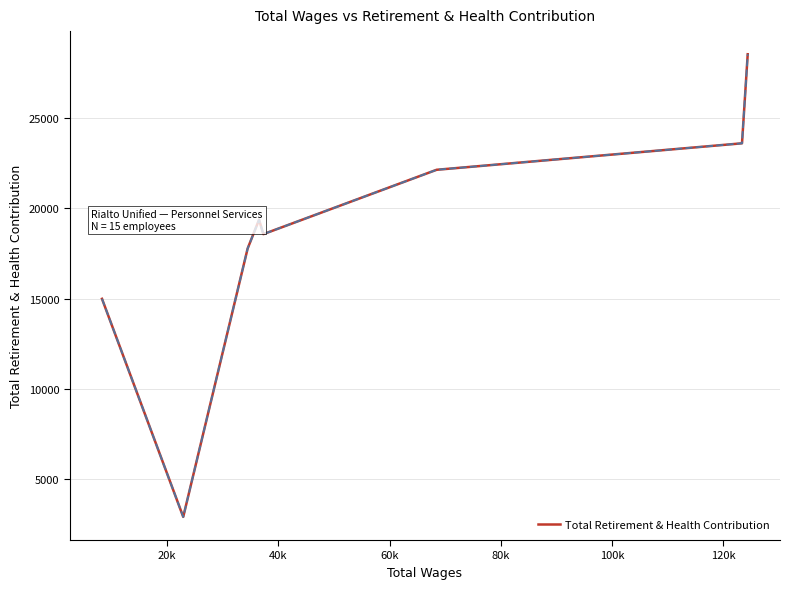

What is the greatest value displayed?

28545